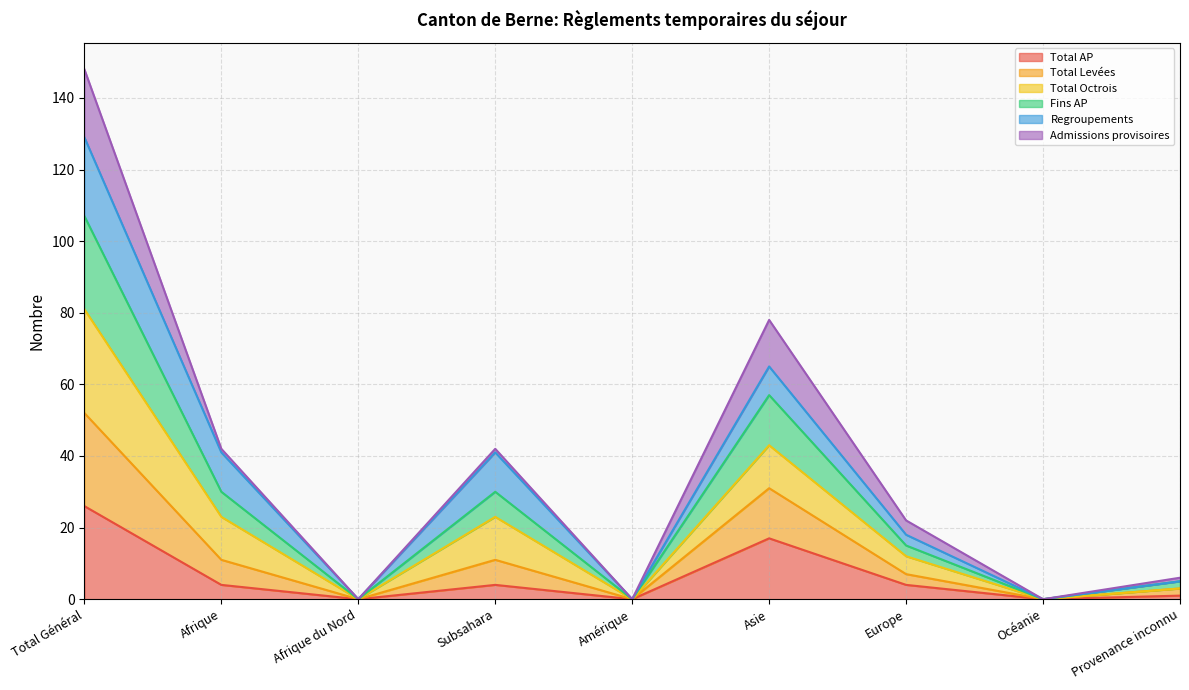

True or false: Total Levées and Total Octrois cross at least once.

False